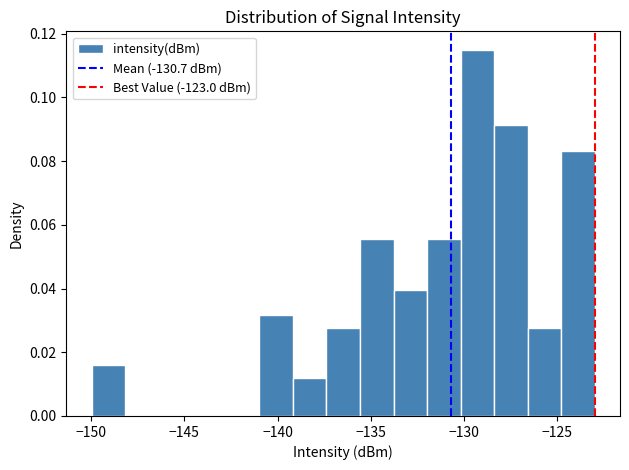

Around what value on the x-axis is the tallest bar? Give the approximate position of its centre, as read against the axis.

-129.5